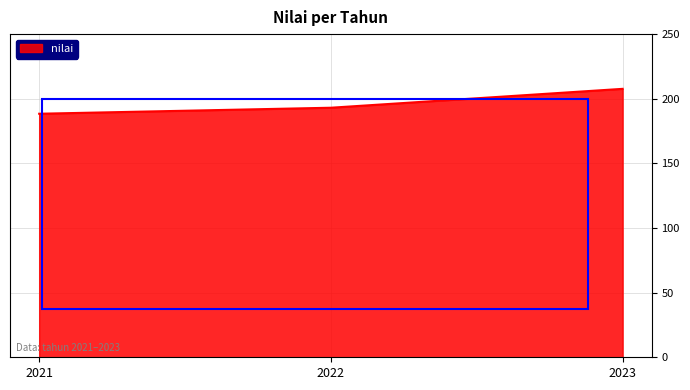

Rank the categories by value from highest to lowest.

2023, 2022, 2021